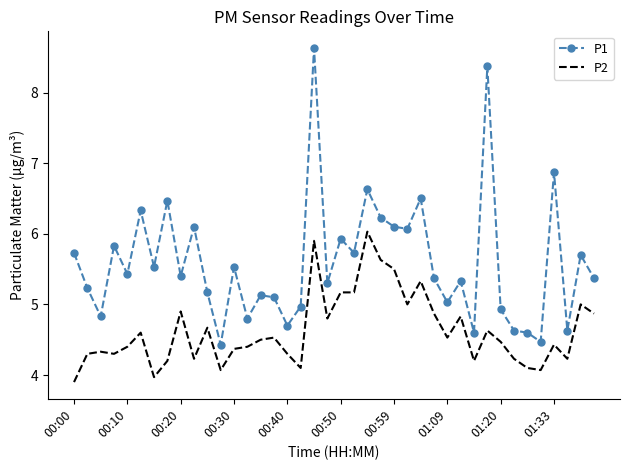

Rank the series by their maximum value, from lowest to highest.

P2, P1